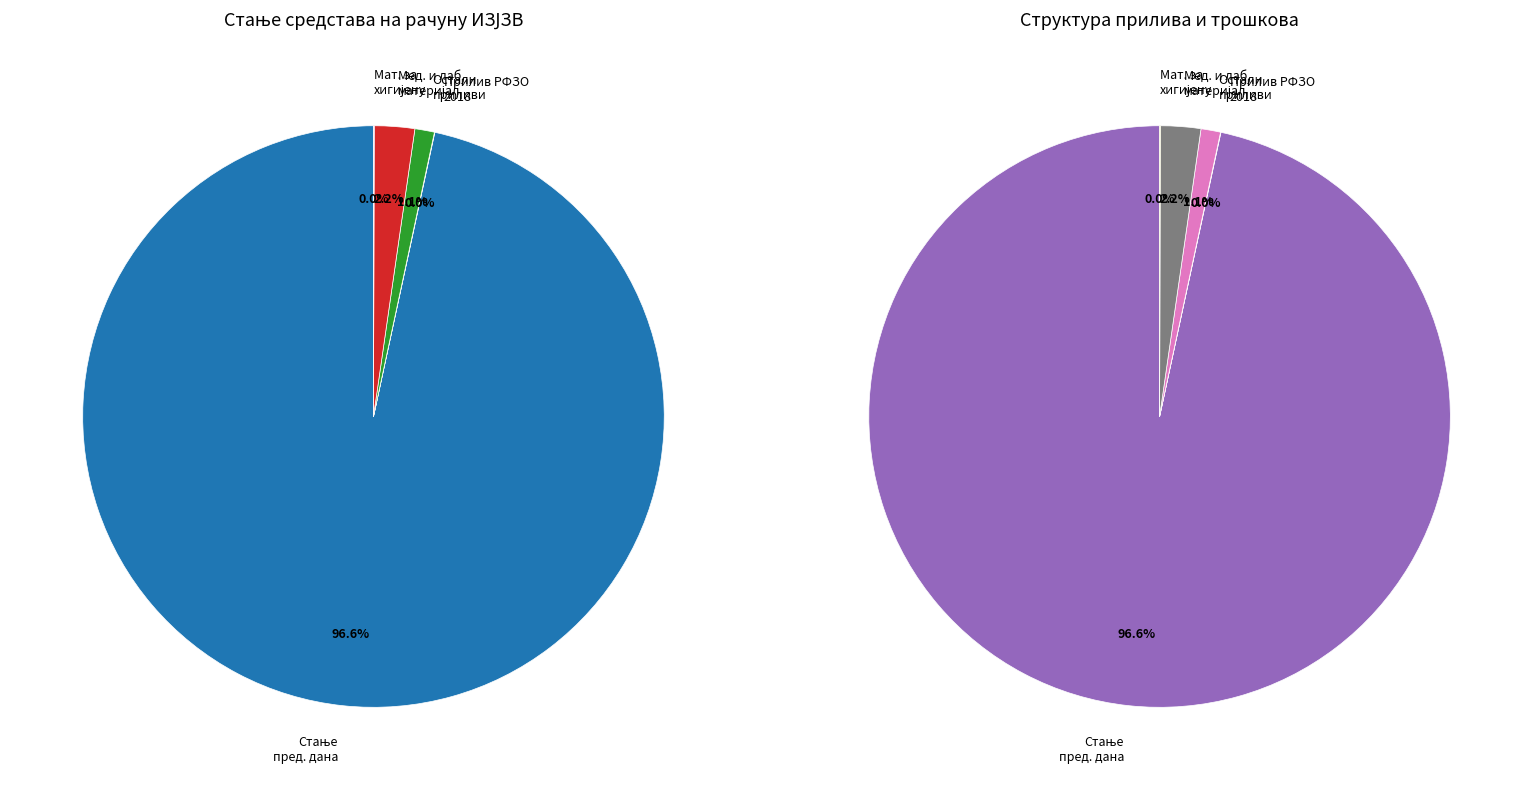

Does any single category account for the majority?

Yes